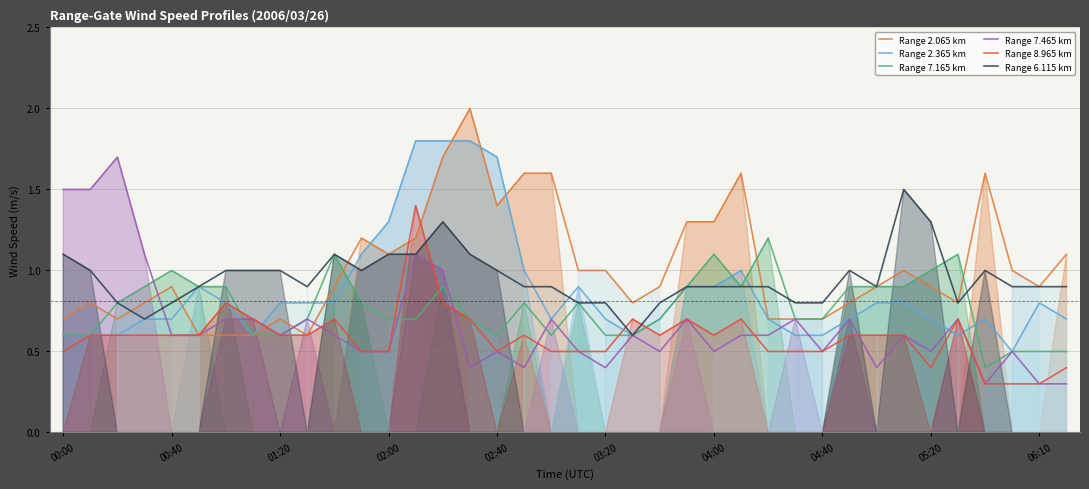

How many distinct data groups are displayed?

6